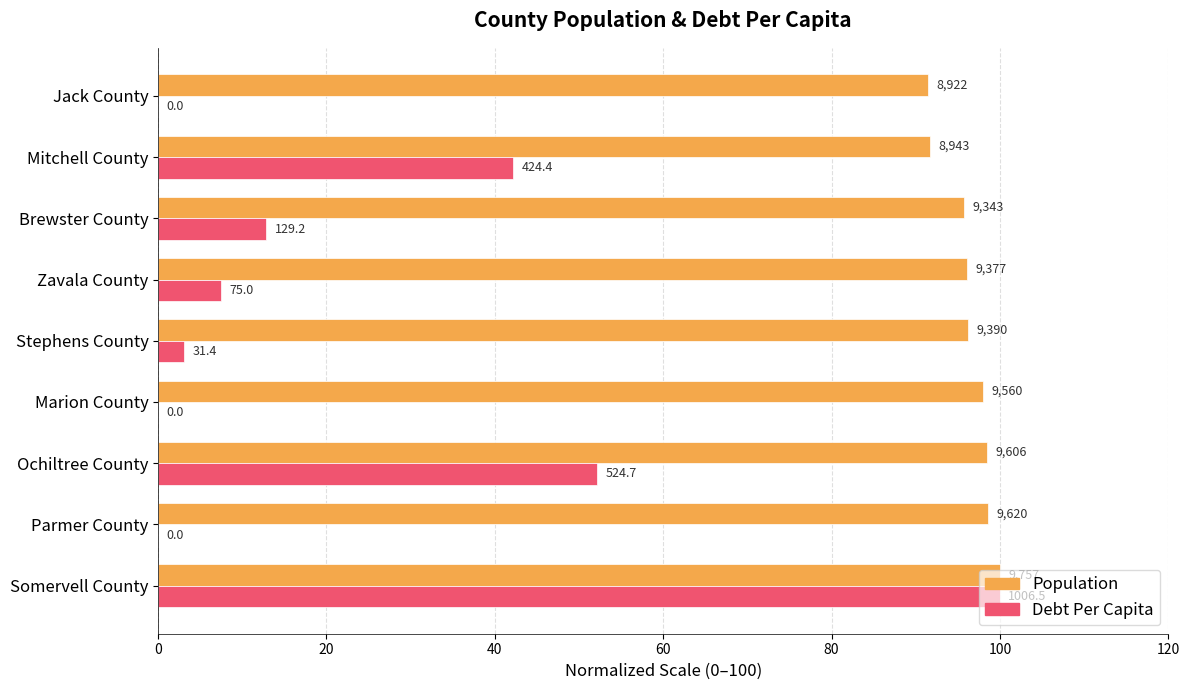

Which series has the largest total across all categories?

Population